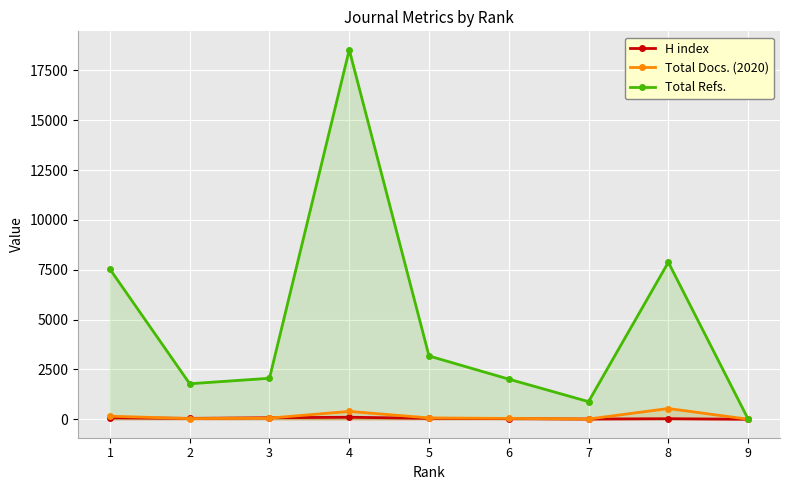

What is the average value of the H index series?

45